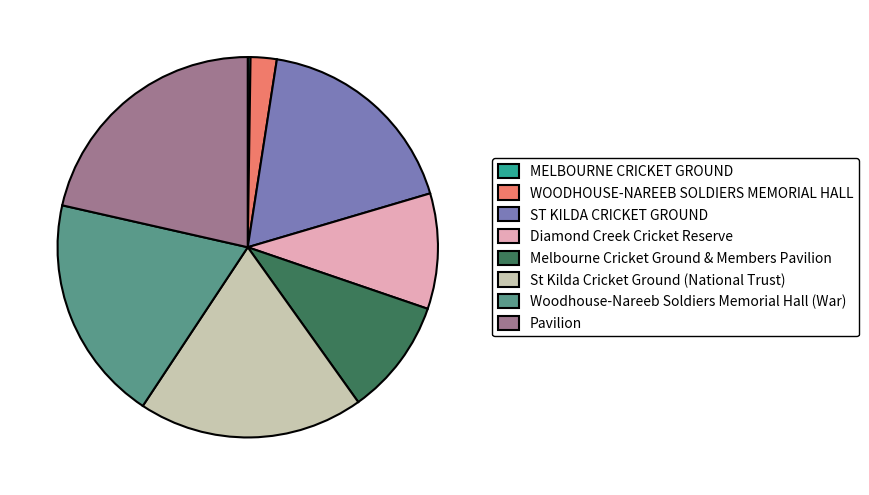

Which category has the biggest portion of the pie?

Pavilion